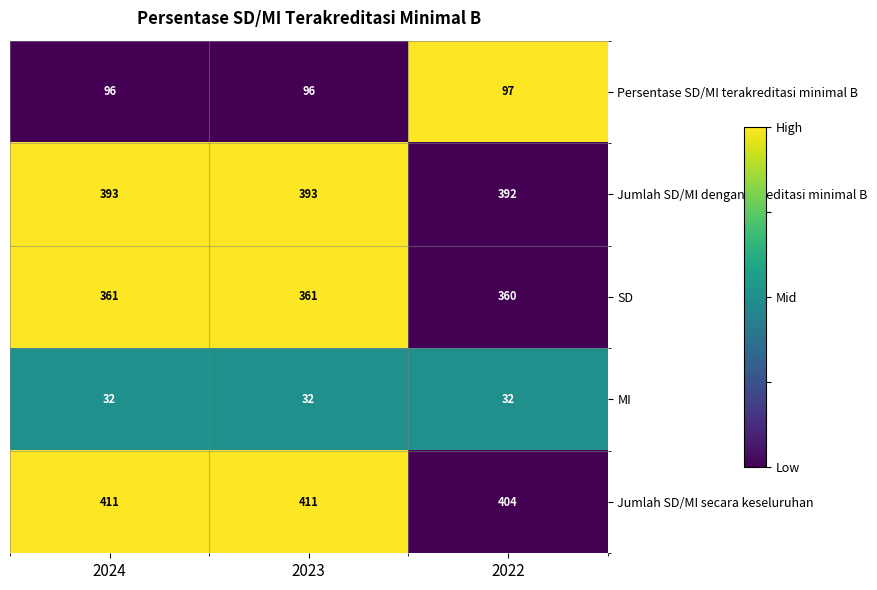

List the series in order of their peak value, lowest first.

MI, Persentase SD/MI terakreditasi minimal B, SD, Jumlah SD/MI dengan akreditasi minimal B, Jumlah SD/MI secara keseluruhan